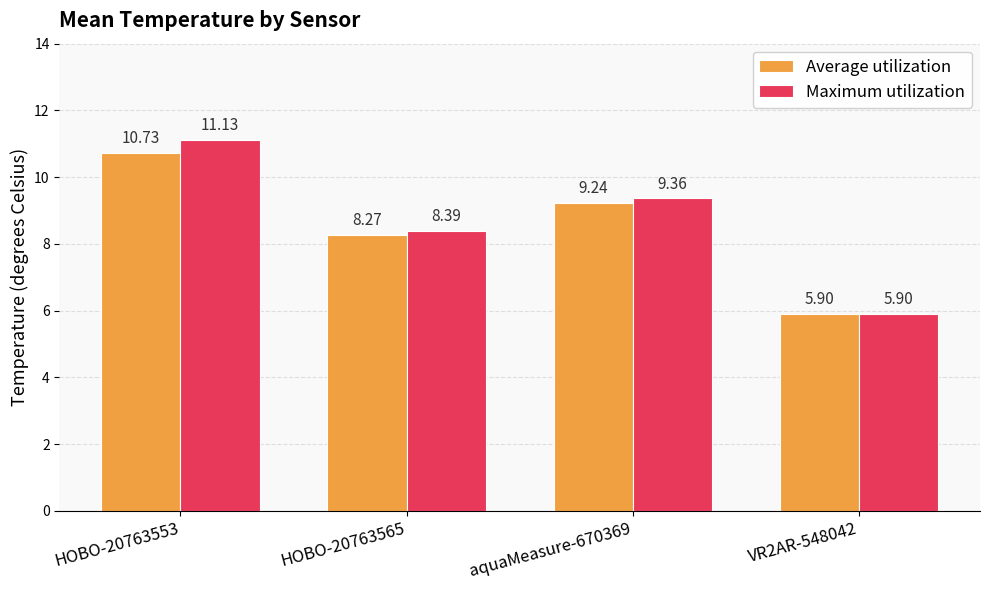

At which label does Maximum utilization first exceed 9?

HOBO-20763553